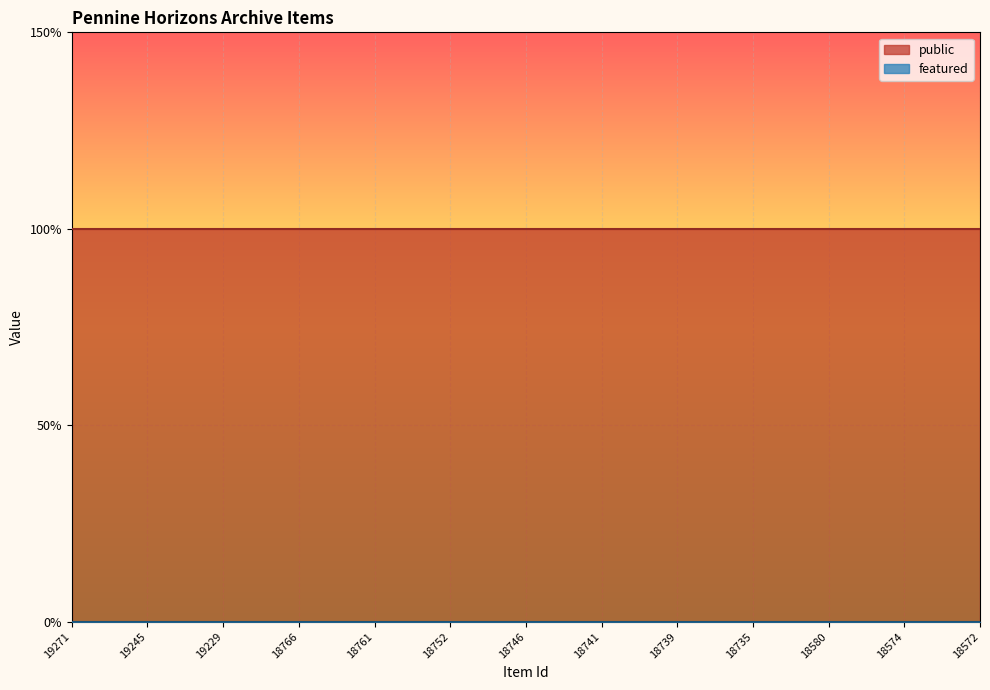

True or false: featured and public intersect in this chart.

False